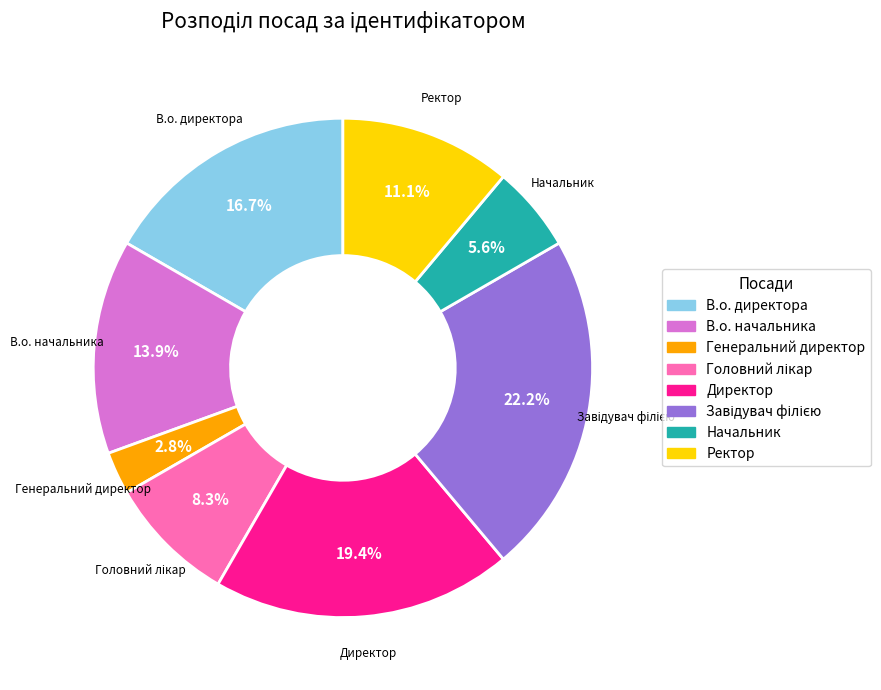

What percentage is NOT represented by Начальник?

94.4%